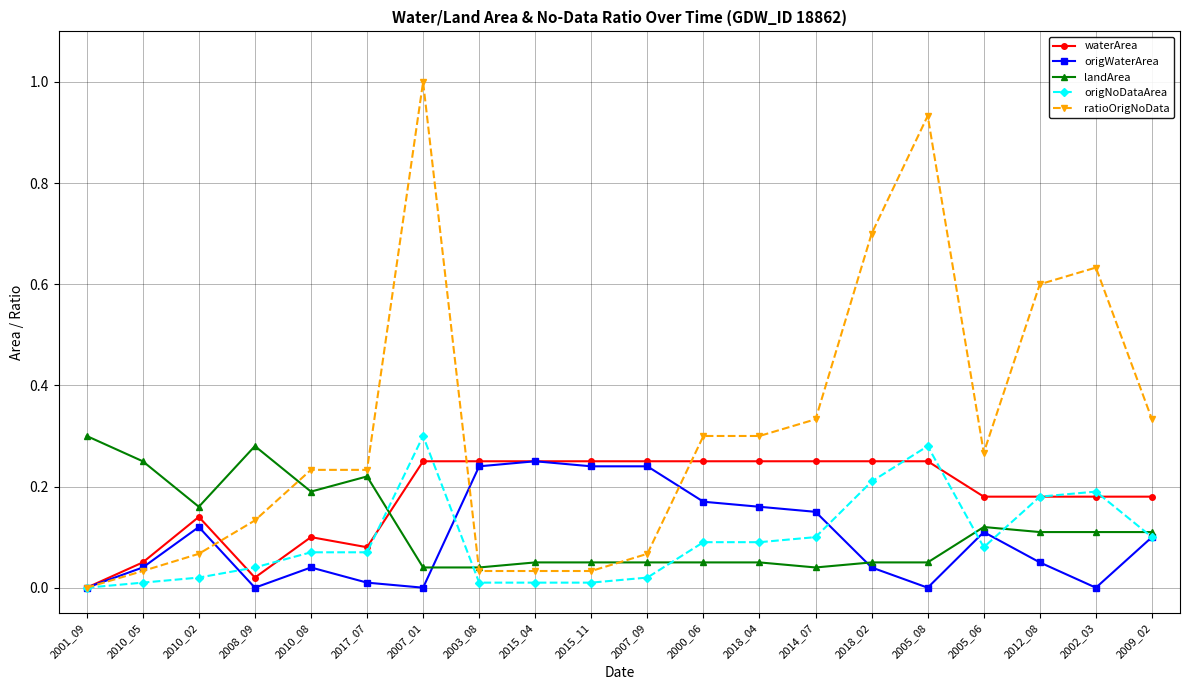

What position from the left is 2005_08?

16